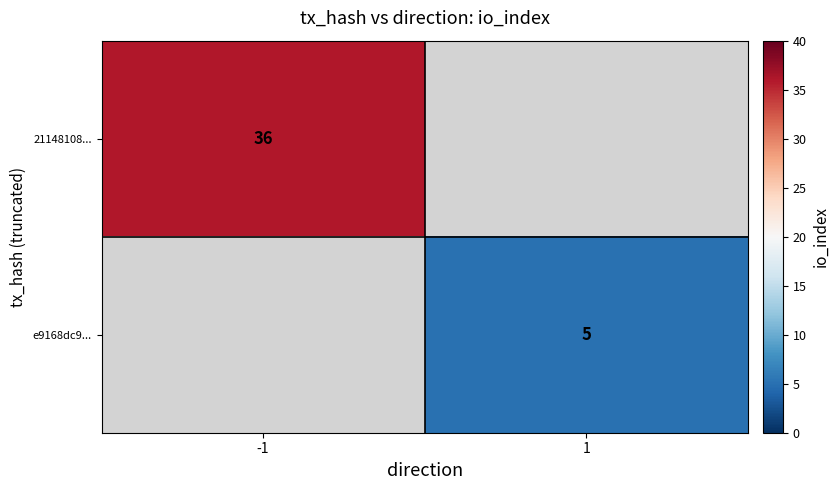

Is it true that e9168dc9... equals 1 at 1?

False